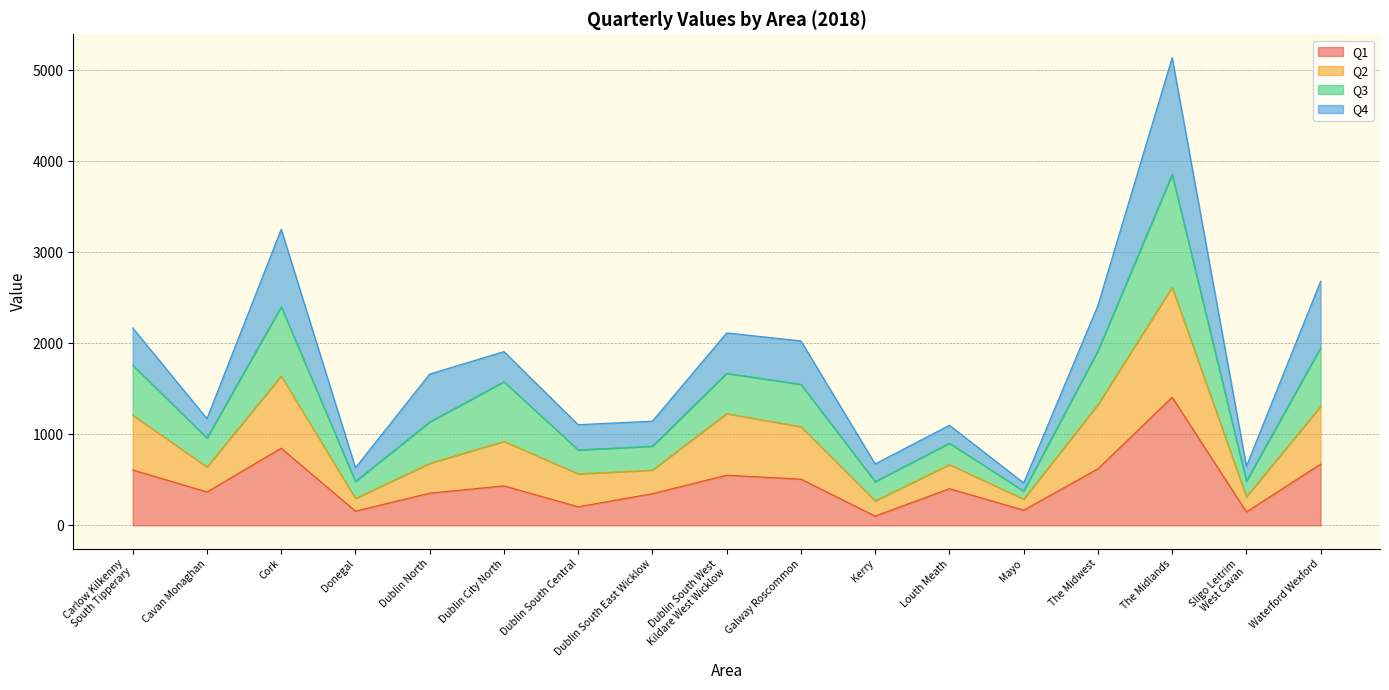

Is it true that Q1 equals 1408 at The Midlands?

True